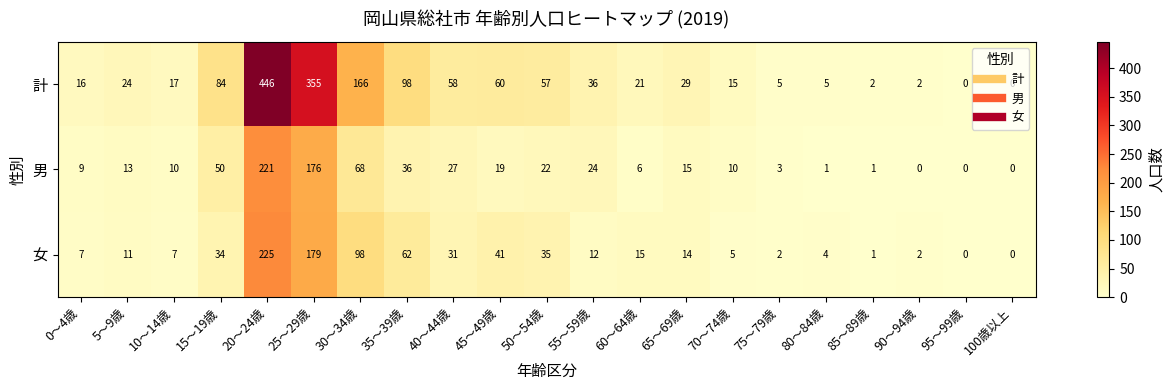

At which category does the chart reach its peak across all series?

20～24歳